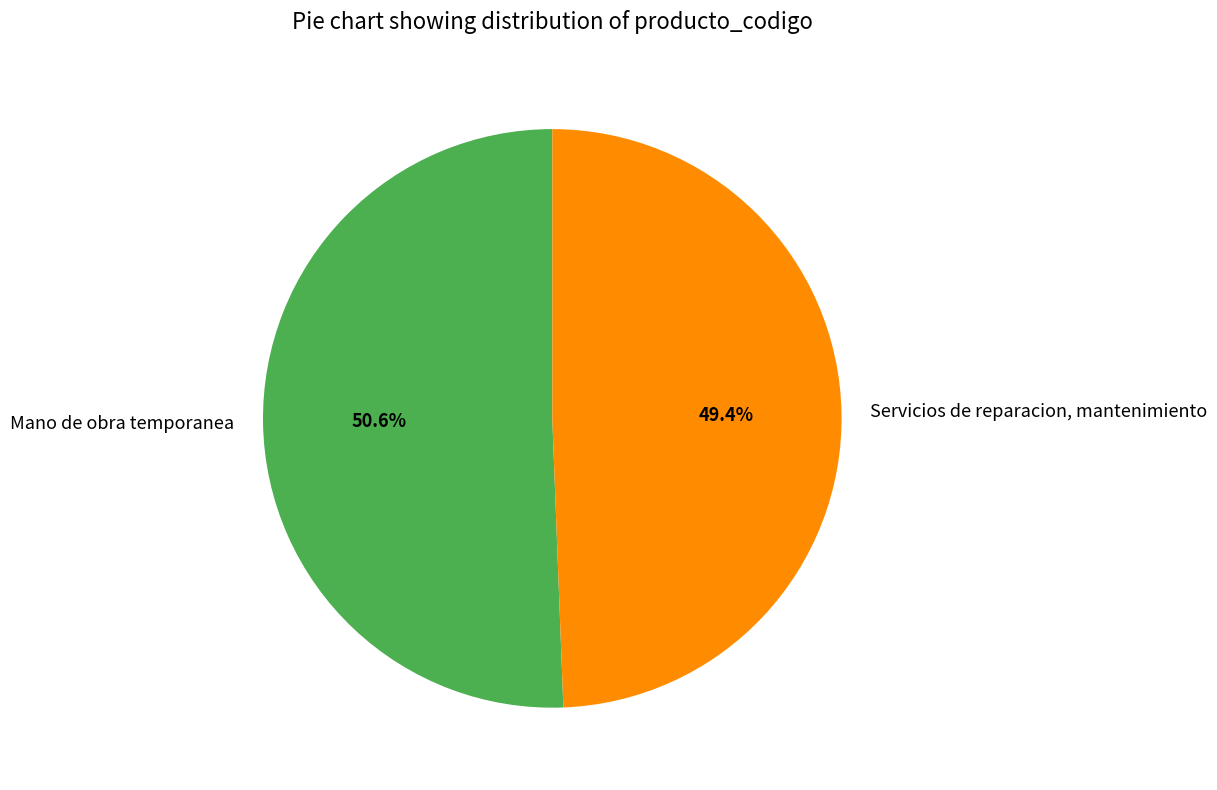

To the nearest percent, what is the average slice percentage?

50%